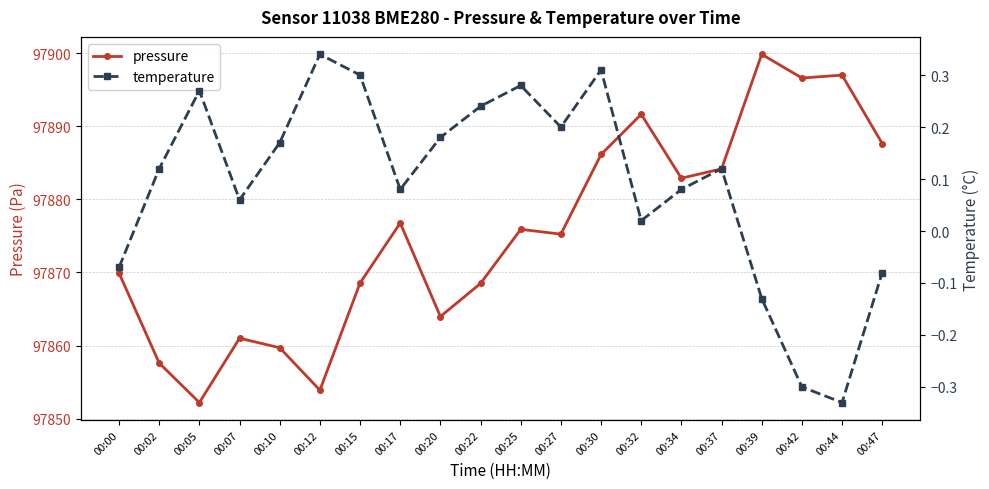

How many values in the temperature series are below 0?

5